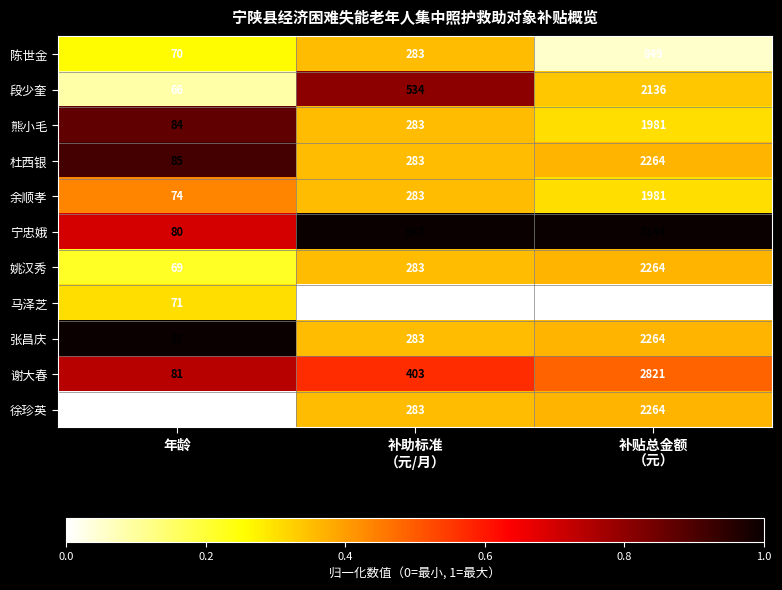

At which category is the sum across all series the highest?

补贴总金额
（元）